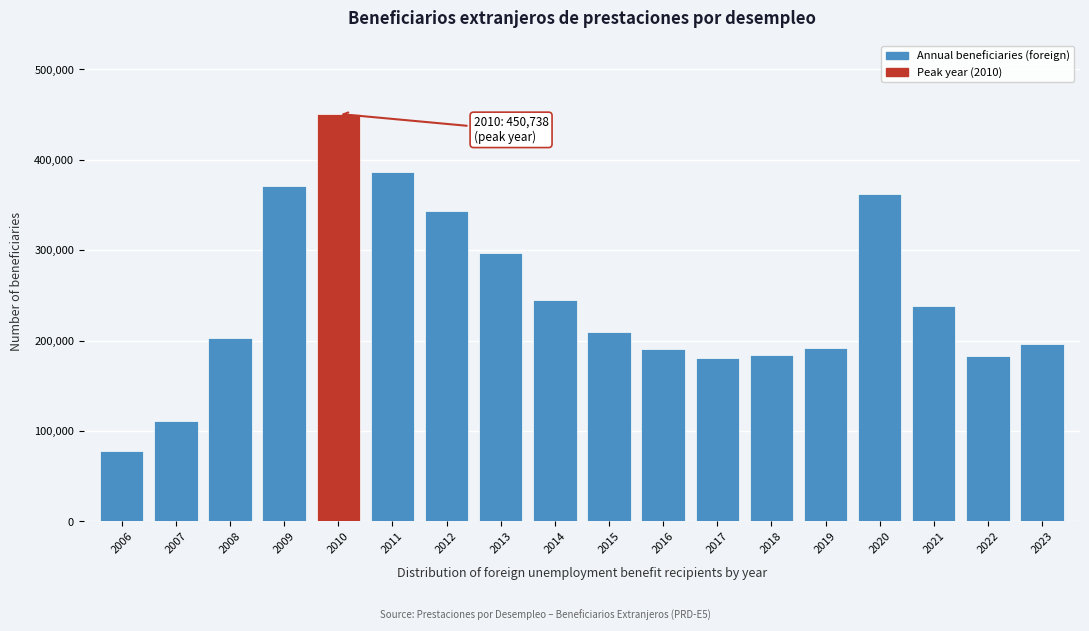

What is the difference between the second highest and second lowest values?

275424.4